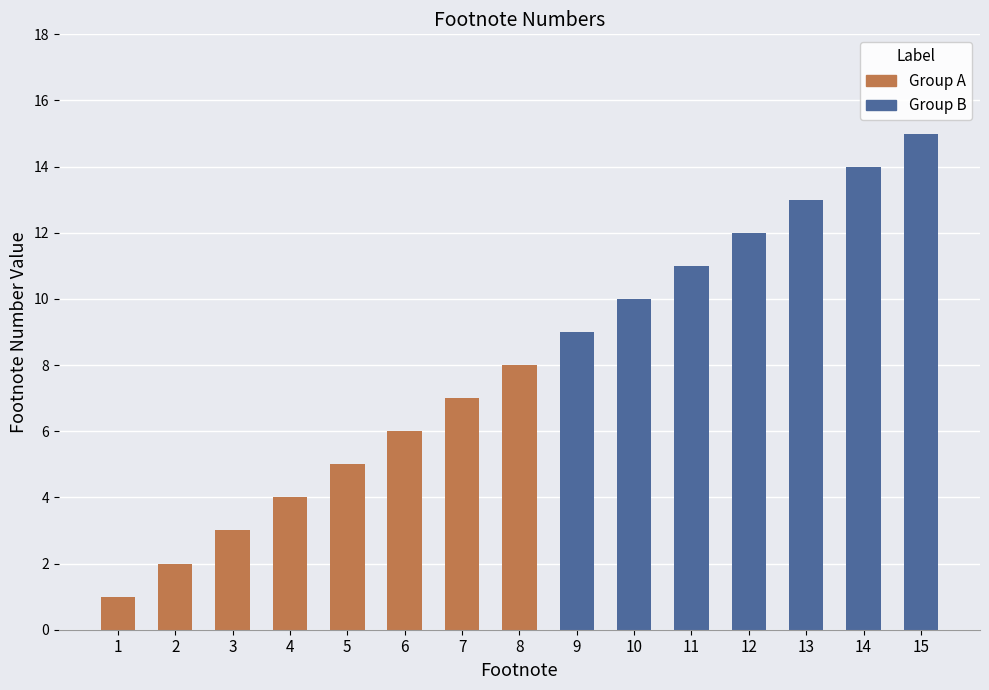

Which has a higher value, 1 or 5?

5